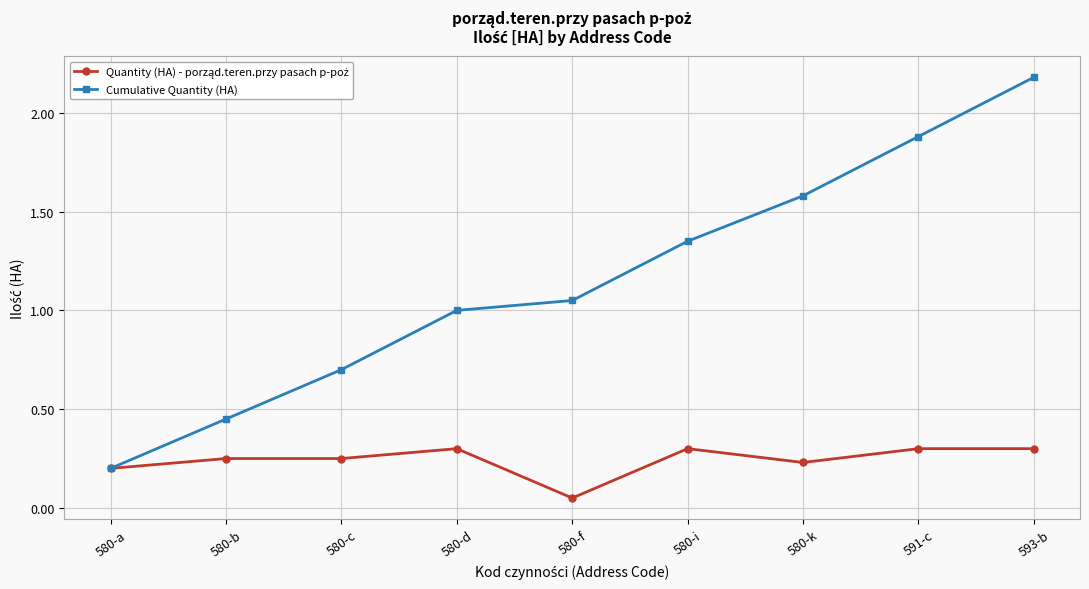

Which series has the largest total across all categories?

Cumulative Quantity (HA)